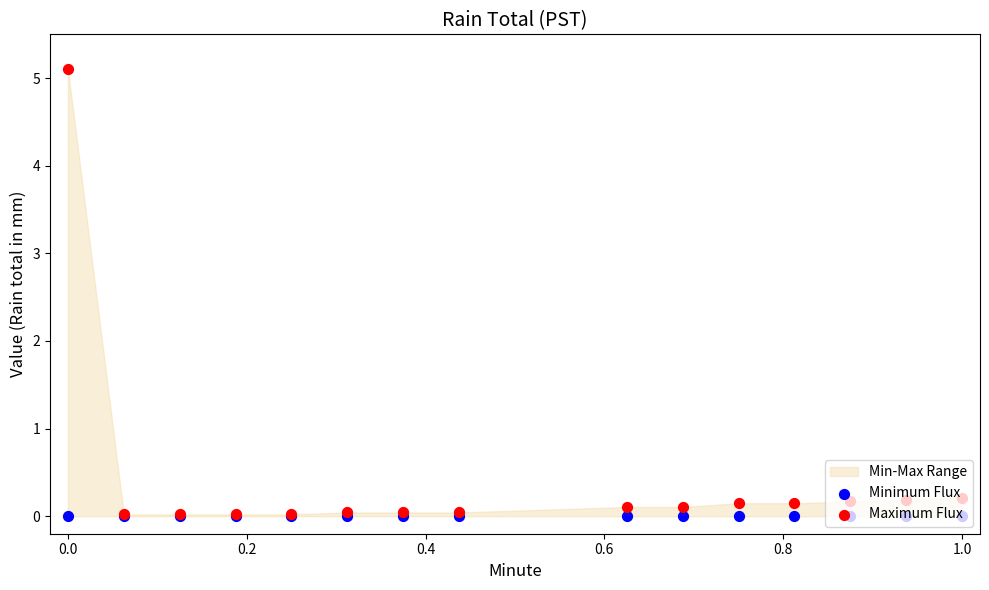

Which series has the largest total across all categories?

Maximum Flux